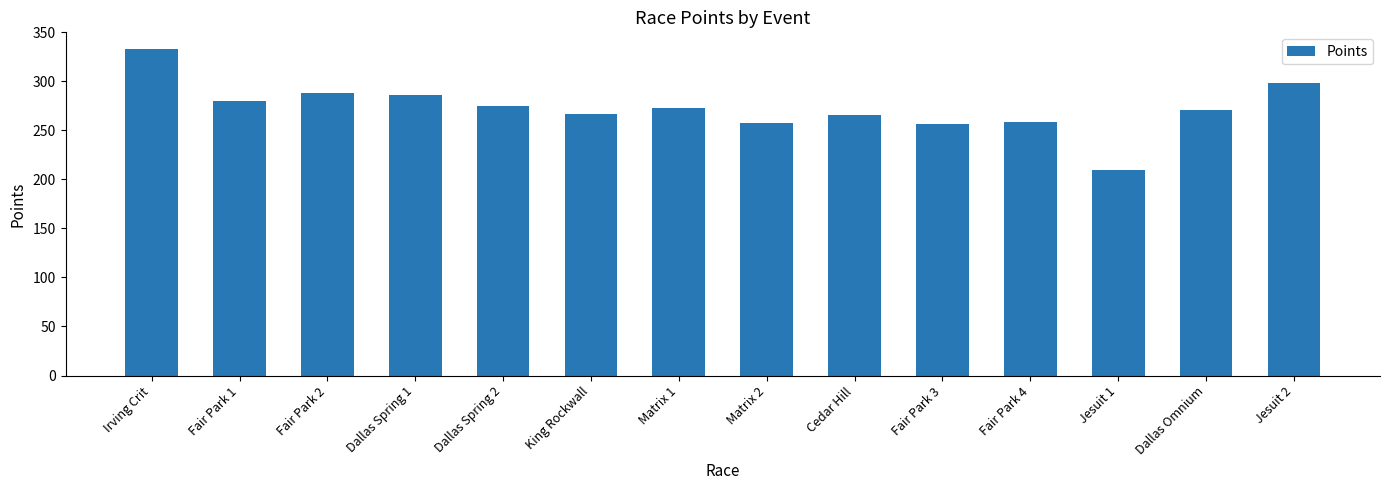

How many bars are there in total?

14